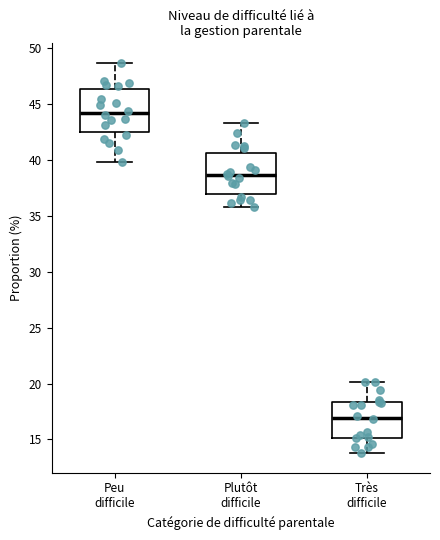

Reading left to right, transcribe this box plot: for each box, give where its median line is, the range the box spans, and where its two whiskers end, as read against the y-axis. The values are not printed on the chart, so give them approximately, as read against the axis.

Peu difficile: median 44.0, box 42.5 to 46.5, whiskers 40.0 to 48.5
Plutôt difficile: median 38.5, box 37.0 to 40.5, whiskers 36.0 to 43.5
Très difficile: median 17.0, box 15.0 to 18.5, whiskers 14.0 to 20.0